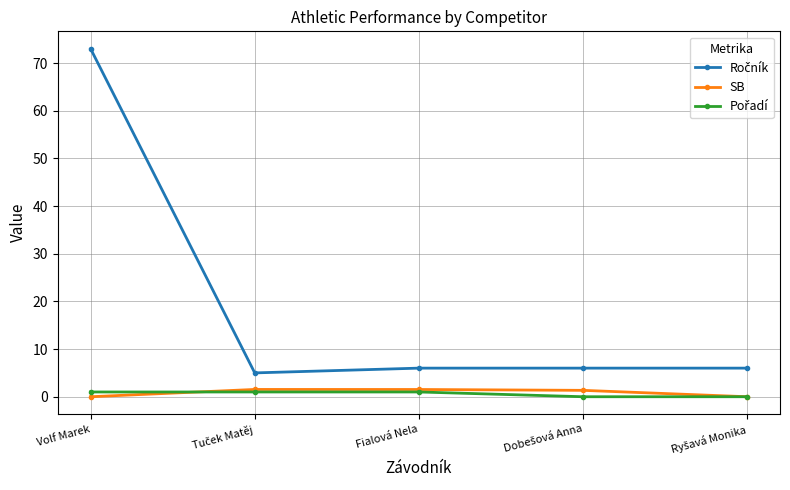

At which category is the sum across all series the highest?

Volf Marek